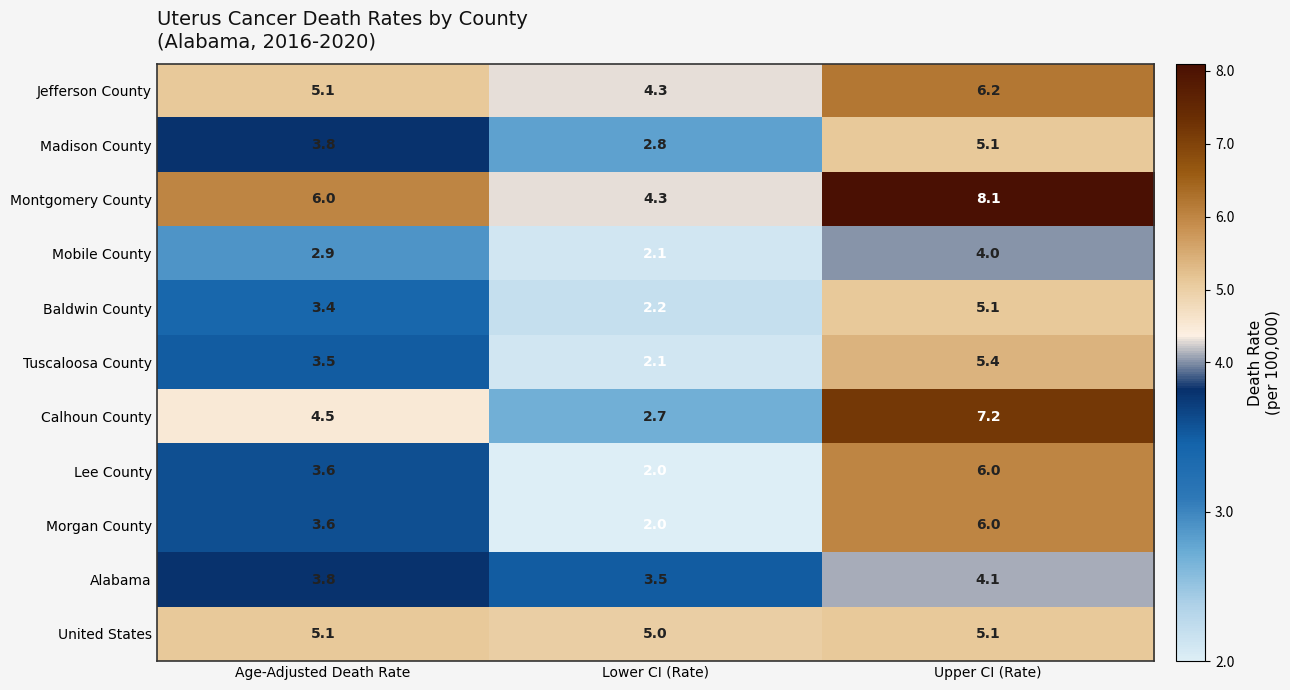

Read the Calhoun County value at Age-Adjusted Death Rate.

4.5